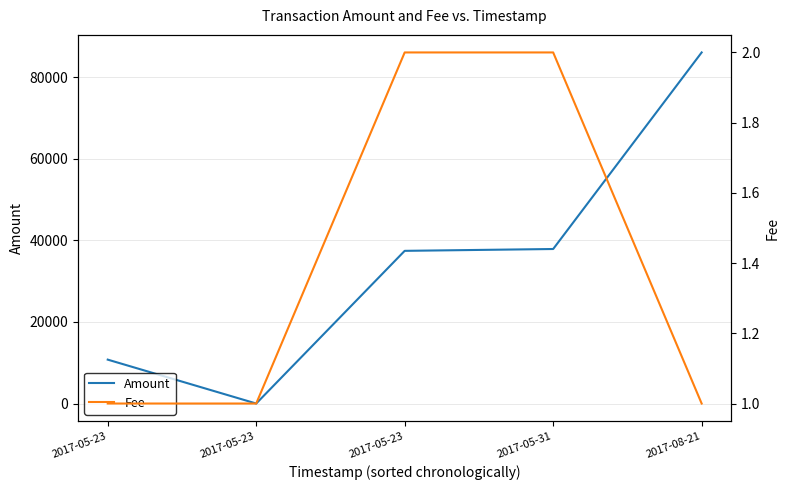

At 2017-05-23, list the series in order from largest to smallest.

Amount, Fee